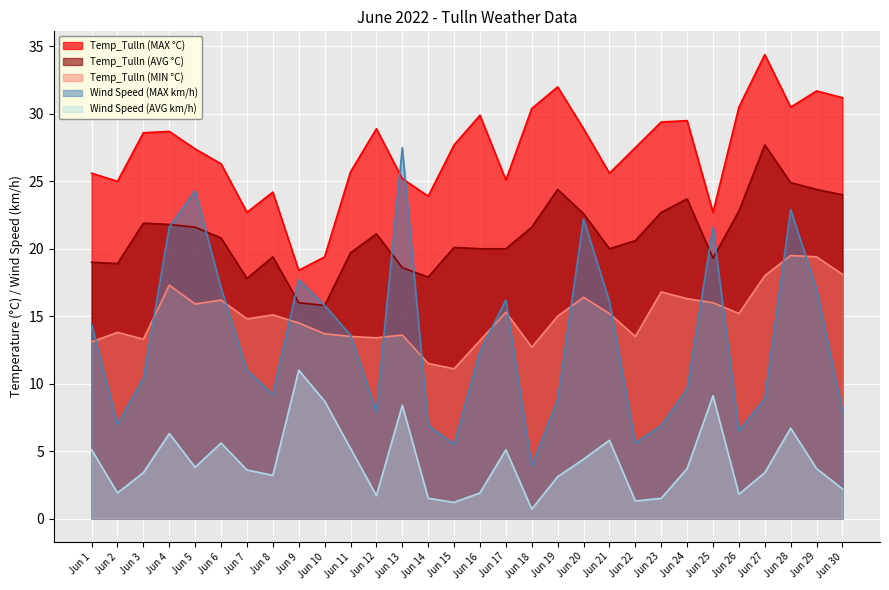

How many interior local peaks does the Temp_Tulln (MAX °C) series have?

8